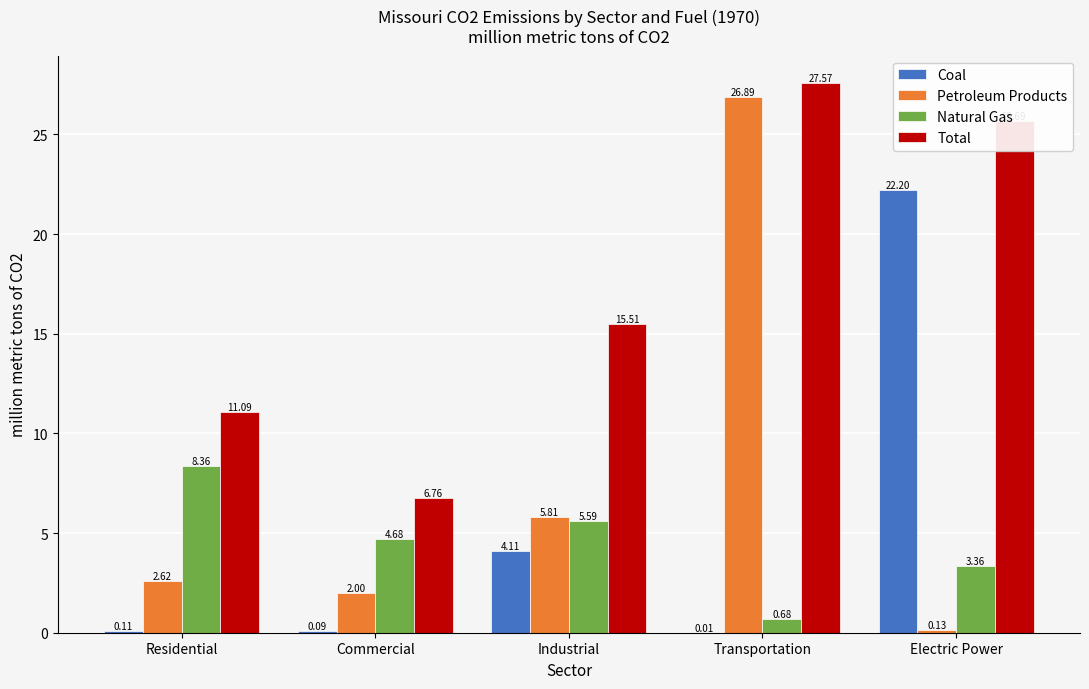

Between Residential and Transportation, which series saw the biggest shift?

Petroleum Products